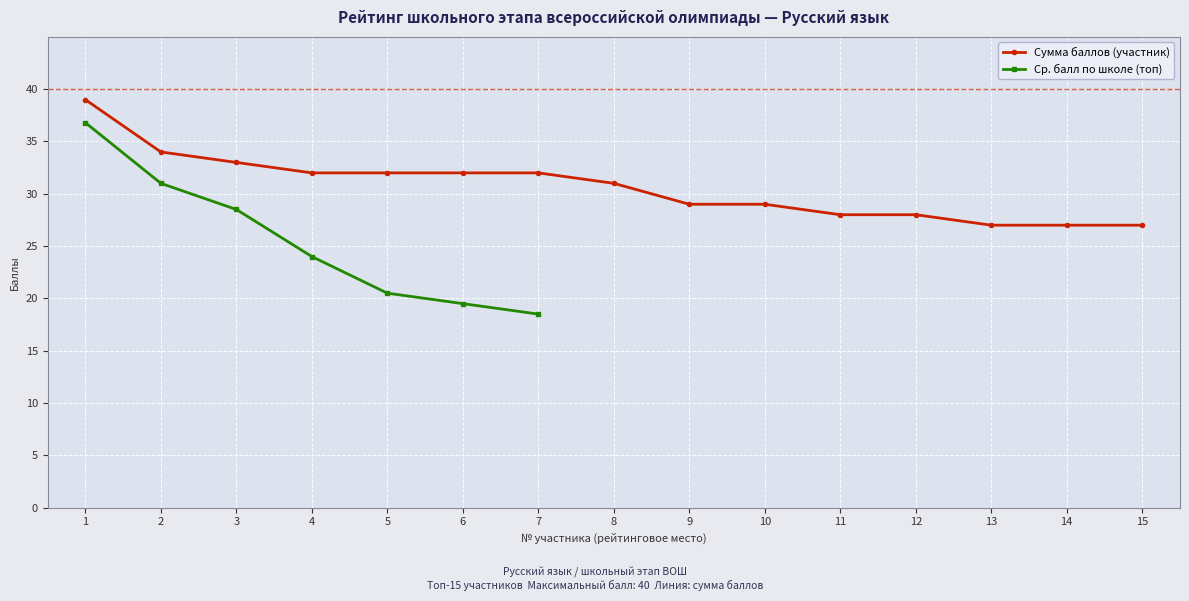

List the labels in order of Сумма баллов (участник) value, smallest first.

13, 14, 15, 11, 12, 9, 10, 8, 4, 5, 6, 7, 3, 2, 1